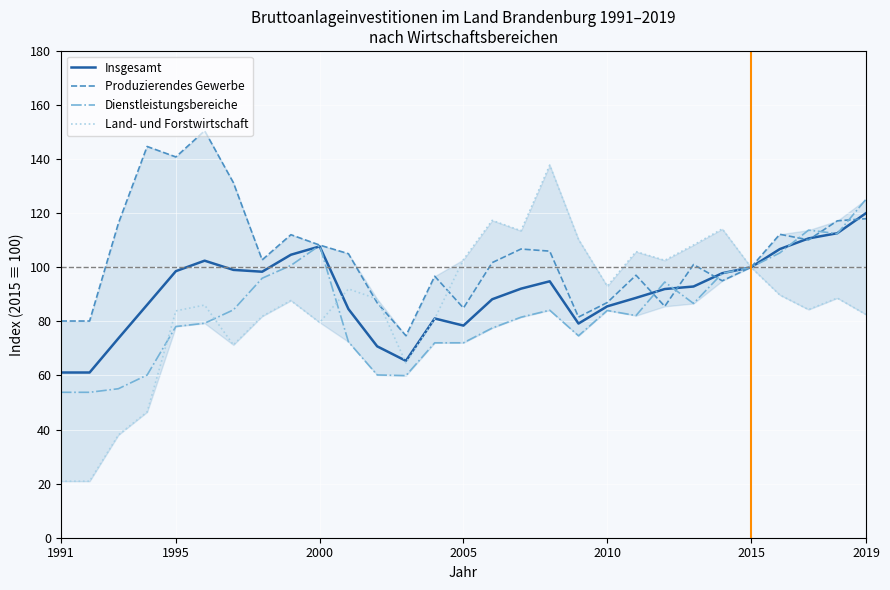

True or false: Insgesamt and Produzierendes Gewerbe intersect in this chart.

True